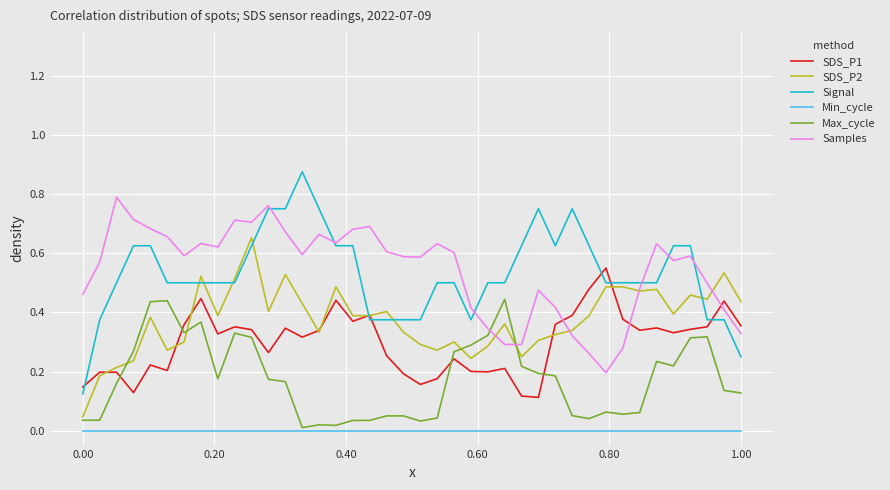

Count the number of categories in the chart.

40